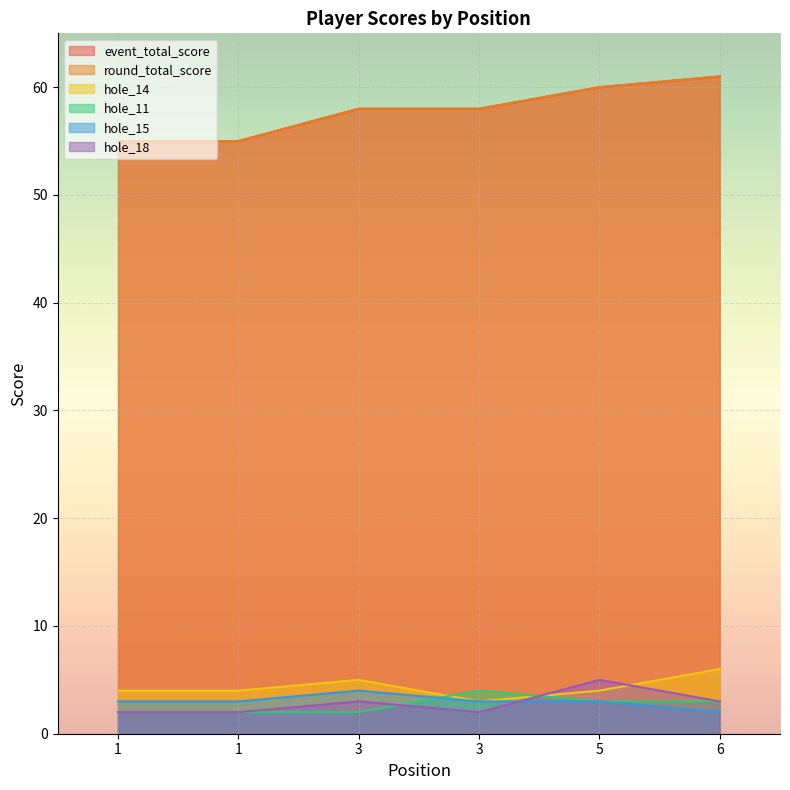

What is the greatest value displayed?

61